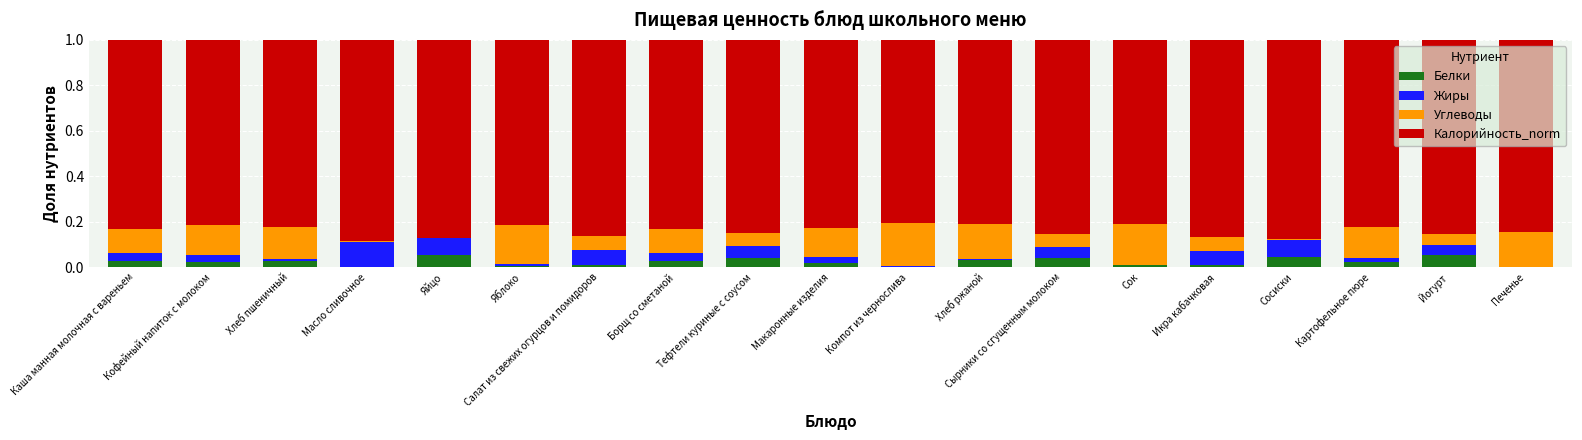

What is the sum of all Белки values?

0.5